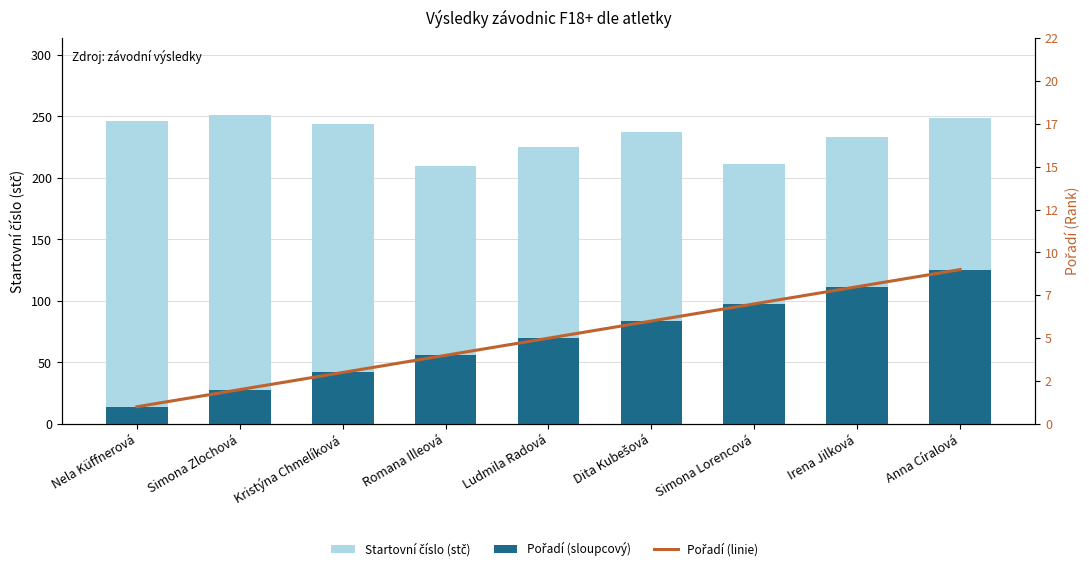

How many data points in Pořadí are less than 69?

4